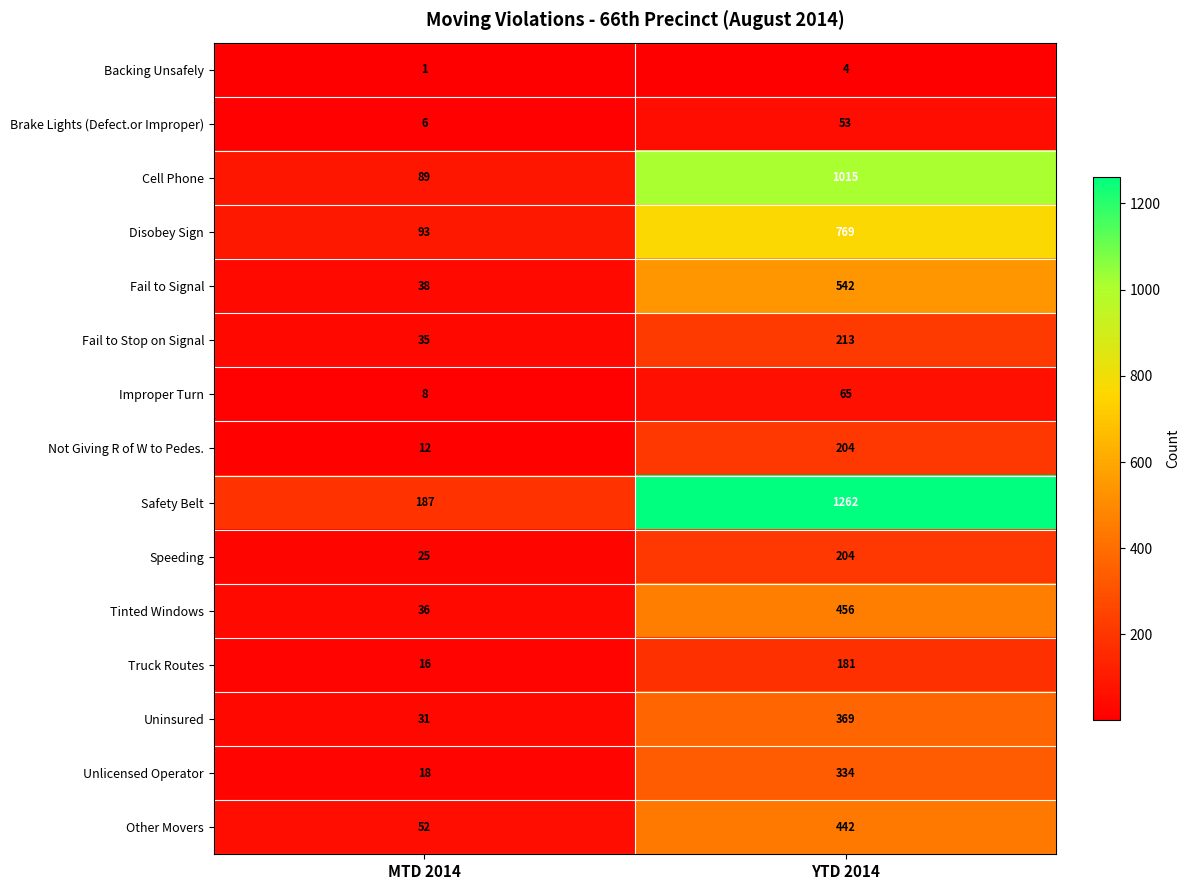

Which series has the largest total across all categories?

Safety Belt